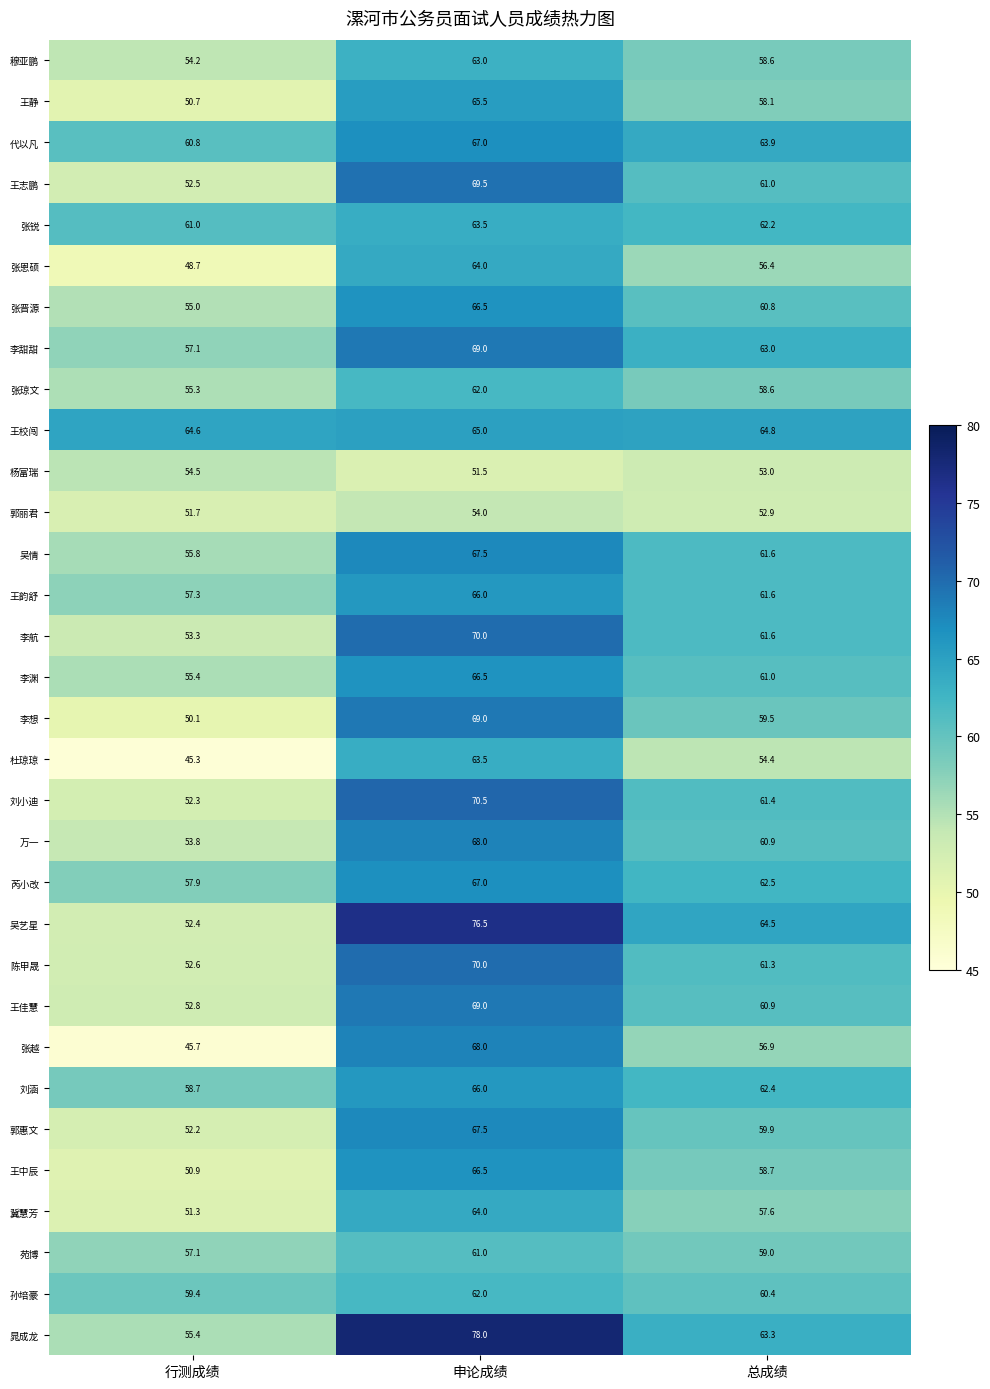

True or false: 李航 has a value of 86.8 at 总成绩.

False